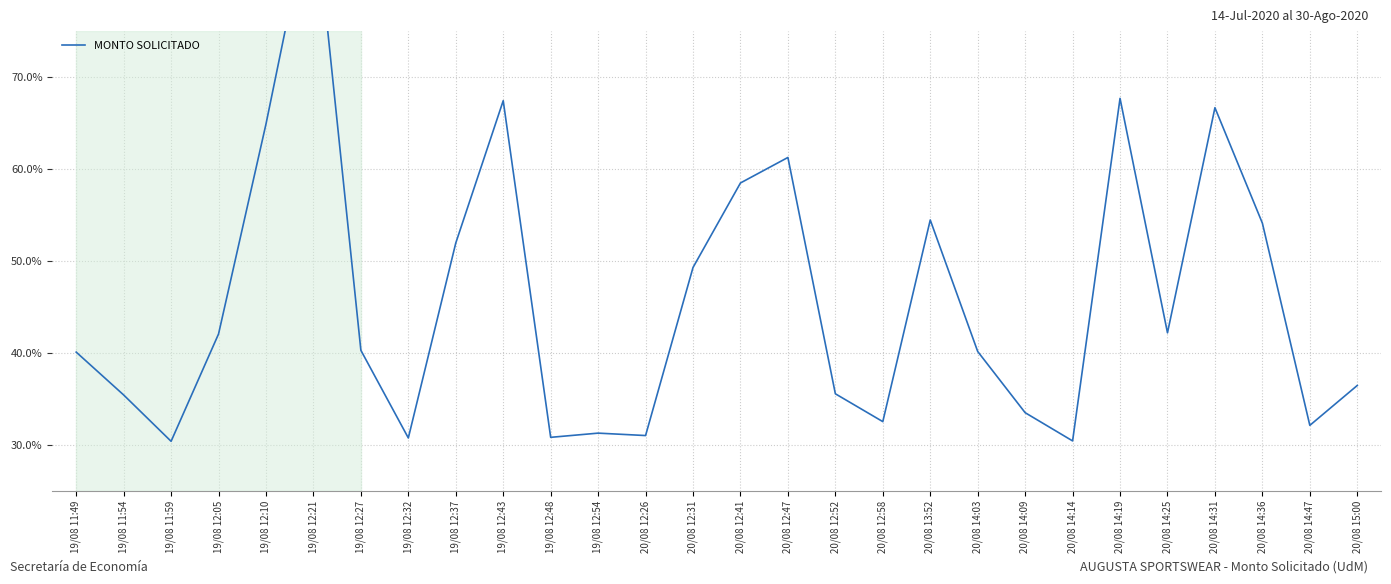

The value at 19/08 11:49 is 40.1. True or false?

True